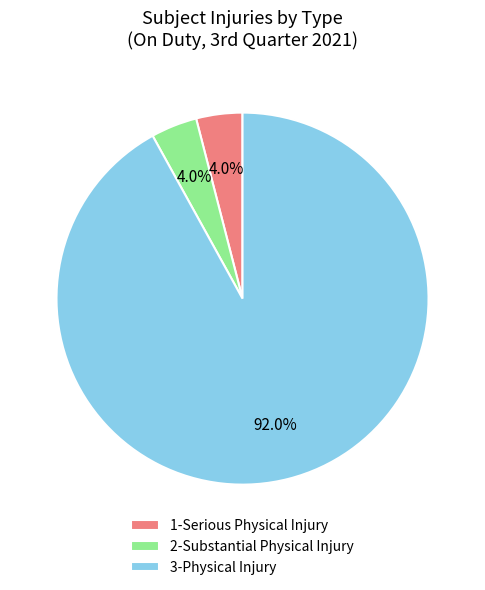

Does any single category account for the majority?

Yes